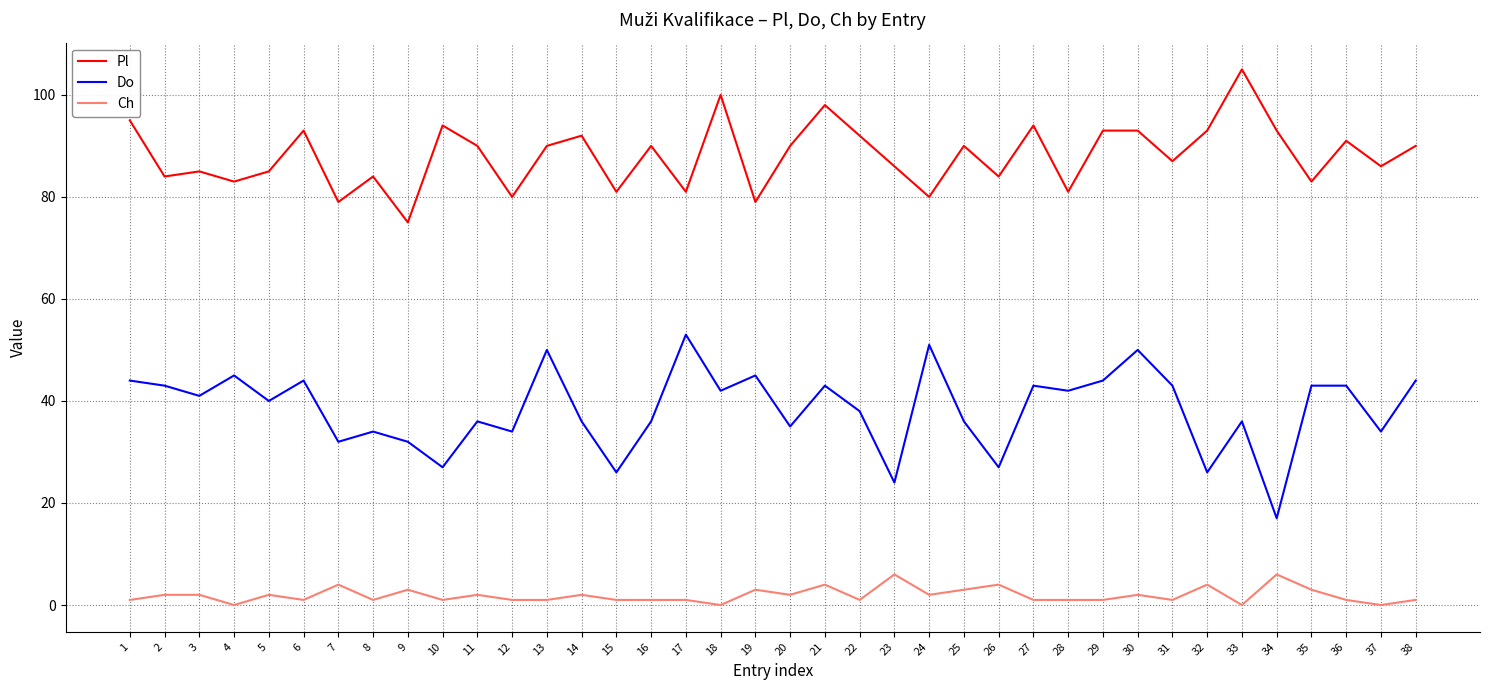

Reading left to right, list all the values displayed in this chart.

Pl: 1=95	2=84	3=85	4=83	5=85	6=93	7=79	8=84	9=75	10=94	11=90	12=80	13=90	14=92	15=81	16=90	17=81	18=100	19=79	20=90	21=98	22=92	23=86	24=80	25=90	26=84	27=94	28=81	29=93	30=93	31=87	32=93	33=105	34=93	35=83	36=91	37=86	38=90
Do: 1=44	2=43	3=41	4=45	5=40	6=44	7=32	8=34	9=32	10=27	11=36	12=34	13=50	14=36	15=26	16=36	17=53	18=42	19=45	20=35	21=43	22=38	23=24	24=51	25=36	26=27	27=43	28=42	29=44	30=50	31=43	32=26	33=36	34=17	35=43	36=43	37=34	38=44
Ch: 1=1	2=2	3=2	4=0	5=2	6=1	7=4	8=1	9=3	10=1	11=2	12=1	13=1	14=2	15=1	16=1	17=1	18=0	19=3	20=2	21=4	22=1	23=6	24=2	25=3	26=4	27=1	28=1	29=1	30=2	31=1	32=4	33=0	34=6	35=3	36=1	37=0	38=1